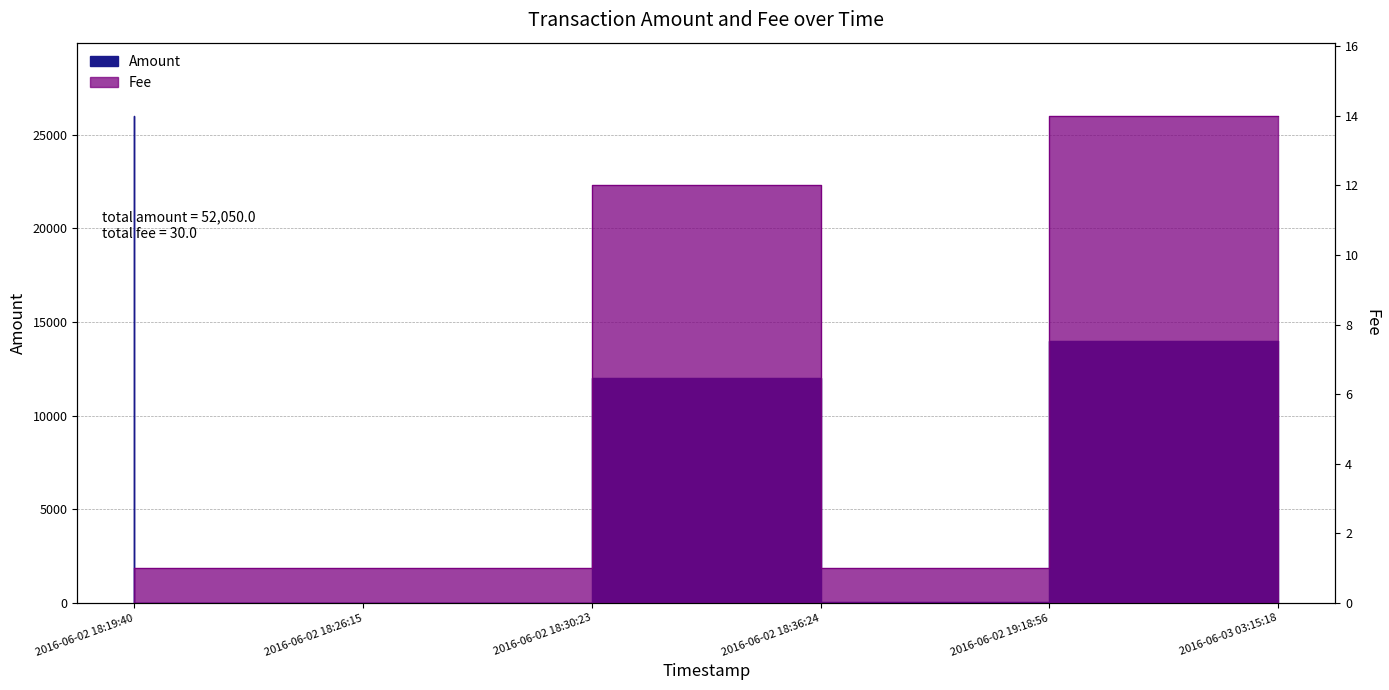

True or false: Fee has a value of 20 at 2016-06-02 18:36:24.

False